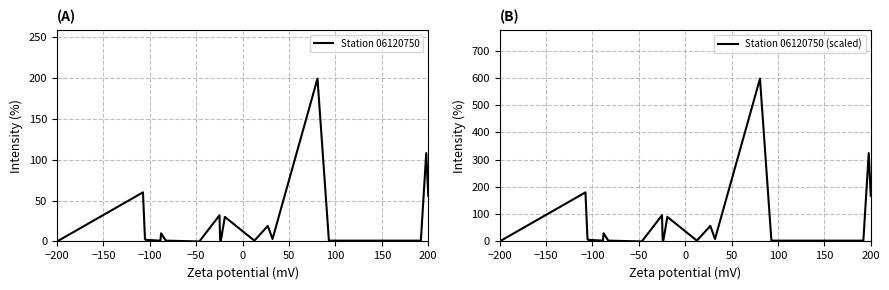

True or false: Station 06120750 and Station 06120750 (scaled) intersect in this chart.

False